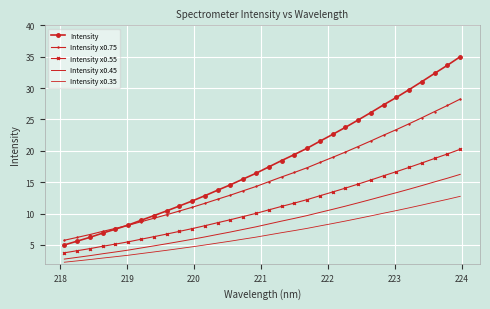

List the series in order of their overall mean, highest first.

Intensity, Intensity x0.75, Intensity x0.55, Intensity x0.45, Intensity x0.35